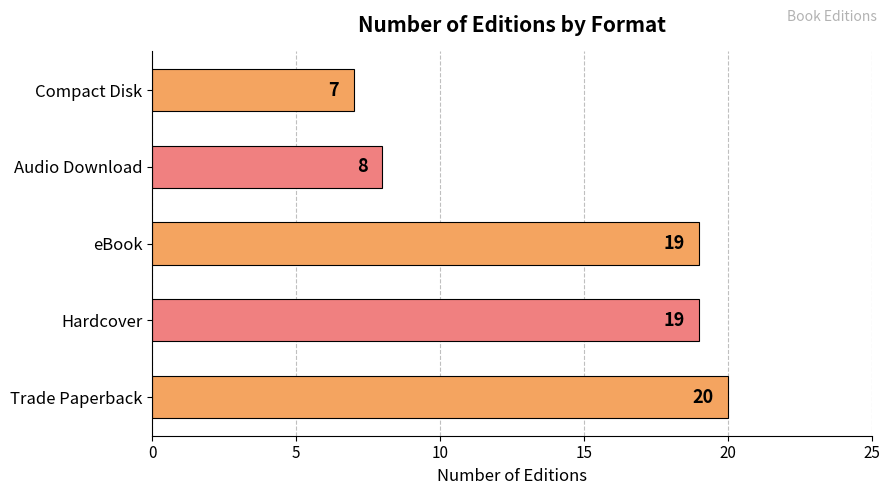

How many series are shown in this chart?

1